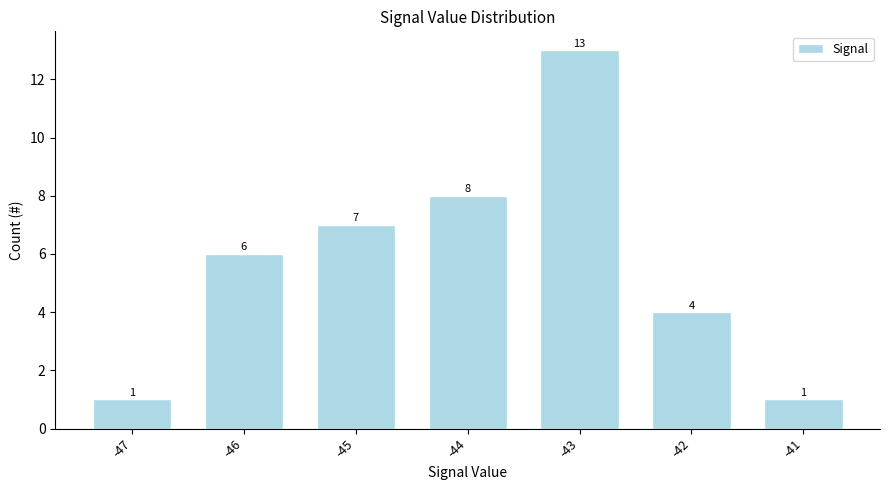

What is the value of the 6th bar from the left?

4